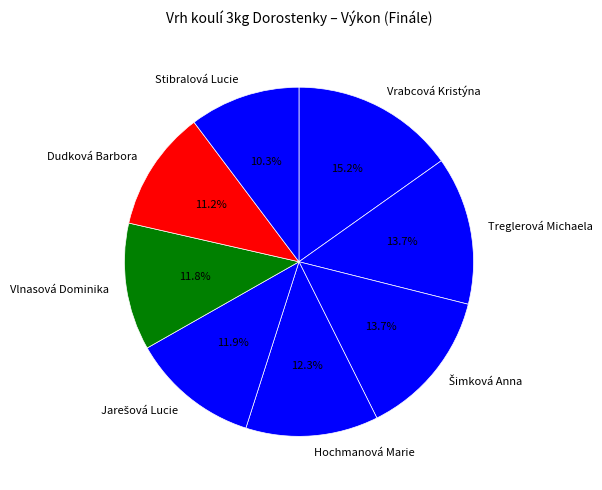

Count the number of slices in the pie.

8